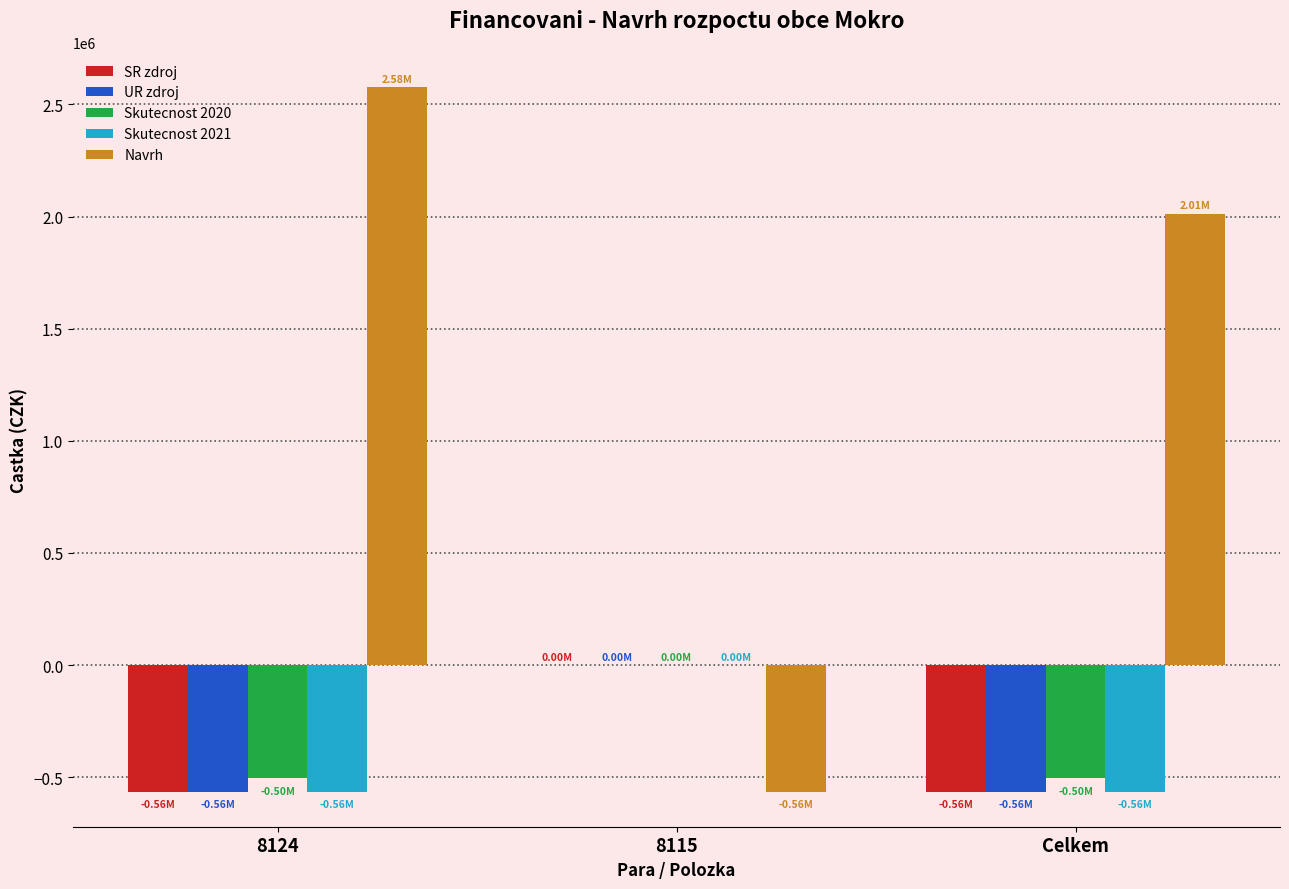

Between 8115 and Celkem, which series saw the biggest shift?

Navrh